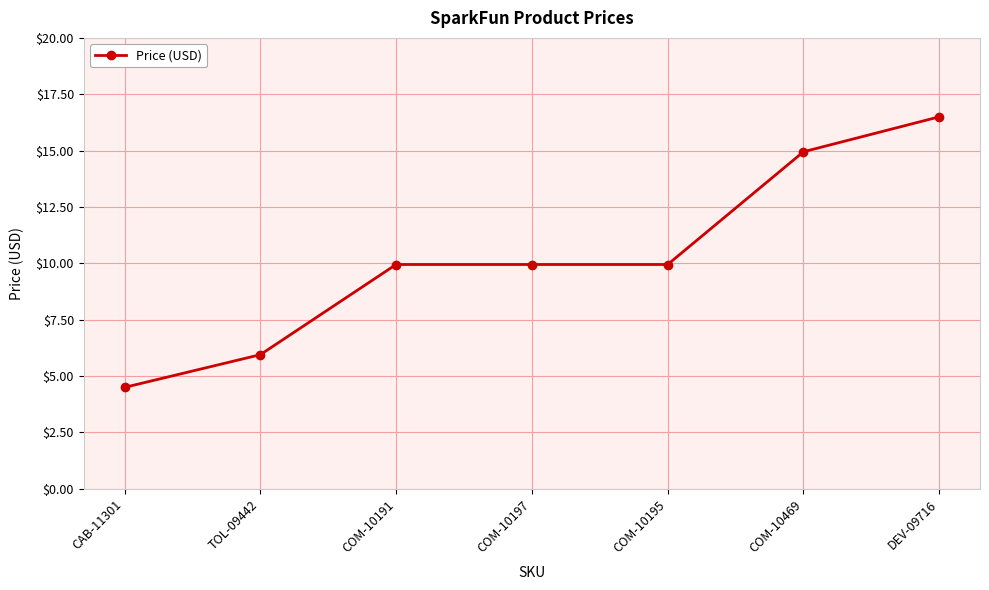

What is the difference between the maximum and minimum values?

12.0